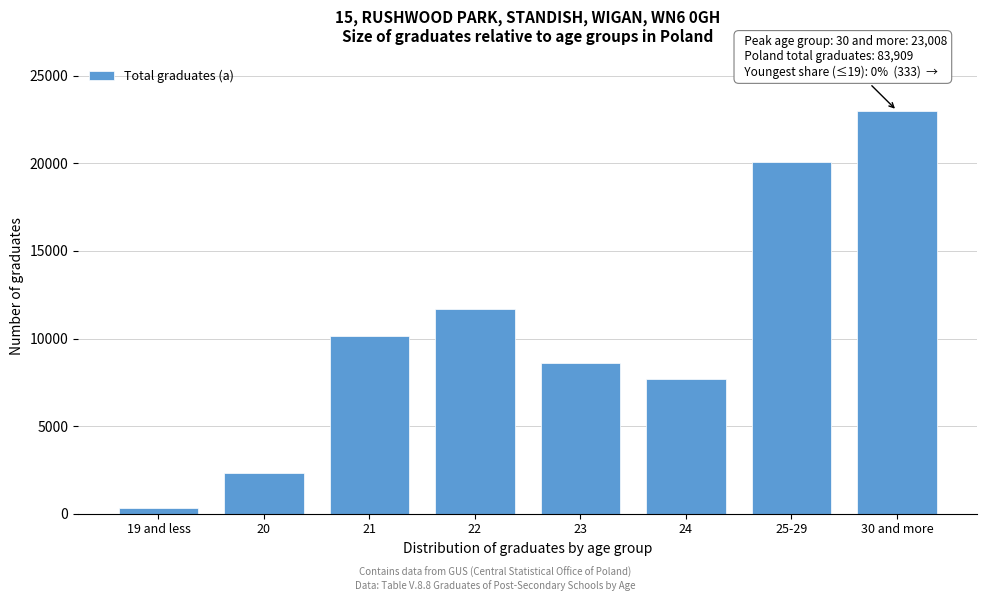

Reading left to right, what are all the values shown in this chart?

333	2311	10141	11700	8631	7704	20081	23008